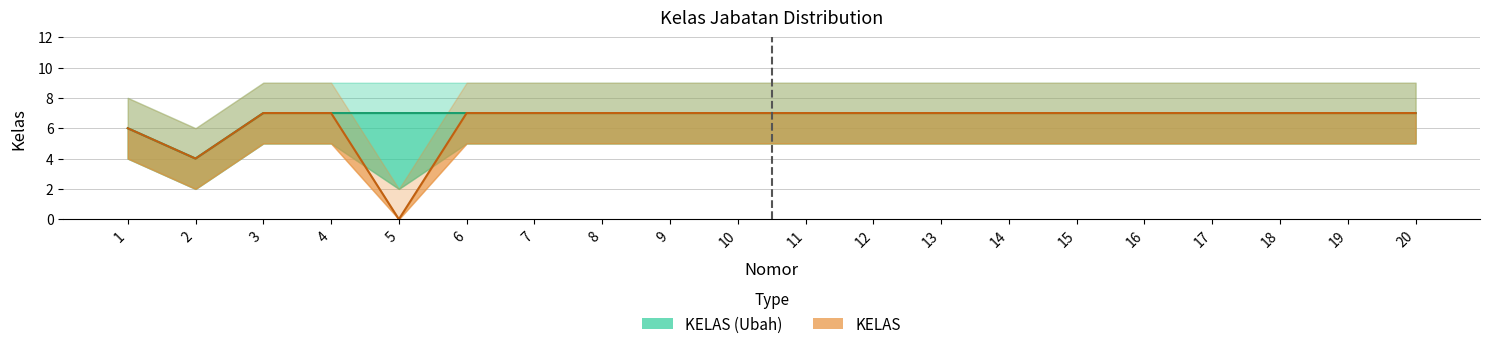

True or false: KELAS and KELAS (Ubah) cross at least once.

False